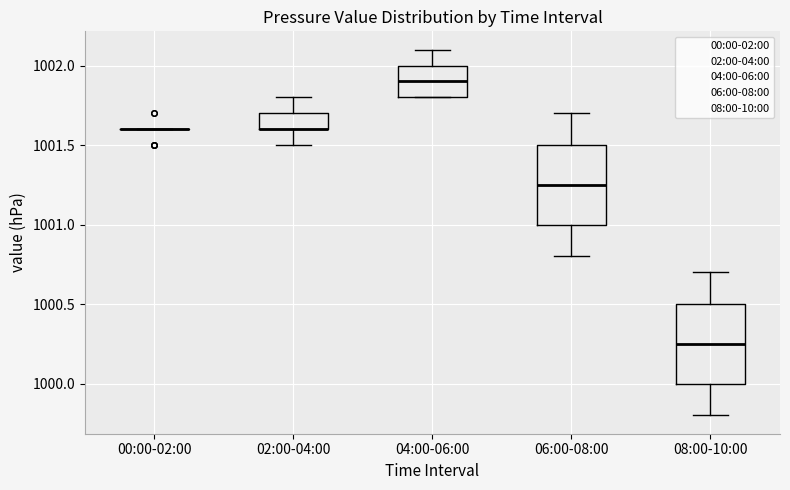

Reading left to right, read every box against the y-axis: the position of its median line, the range the box covers, and the ends of its whiskers. The values are not printed on the chart, so give them approximately, as read against the axis.

00:00-02:00: box collapsed to a line at 1001.60, whiskers 1001.60 to 1001.60
02:00-04:00: median 1001.60 (drawn on the box's lower edge), box 1001.60 to 1001.70, whiskers 1001.50 to 1001.80
04:00-06:00: median 1001.90, box 1001.80 to 1002.00, whiskers 1001.80 to 1002.10
06:00-08:00: median 1001.25, box 1001.00 to 1001.50, whiskers 1000.80 to 1001.70
08:00-10:00: median 1000.25, box 1000.00 to 1000.50, whiskers 999.80 to 1000.70